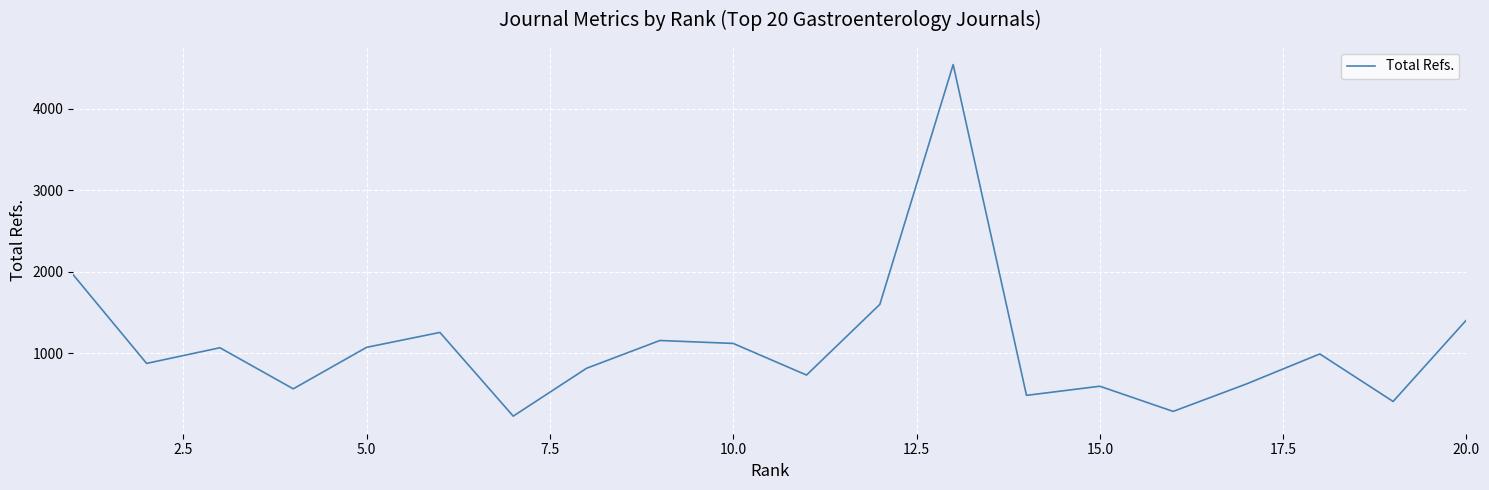

What is the greatest value displayed?

4540